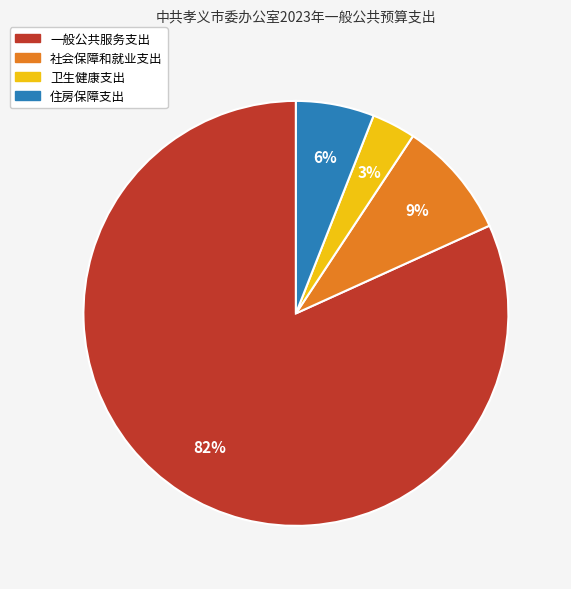

Between 一般公共服务支出 and 卫生健康支出, which is larger?

一般公共服务支出